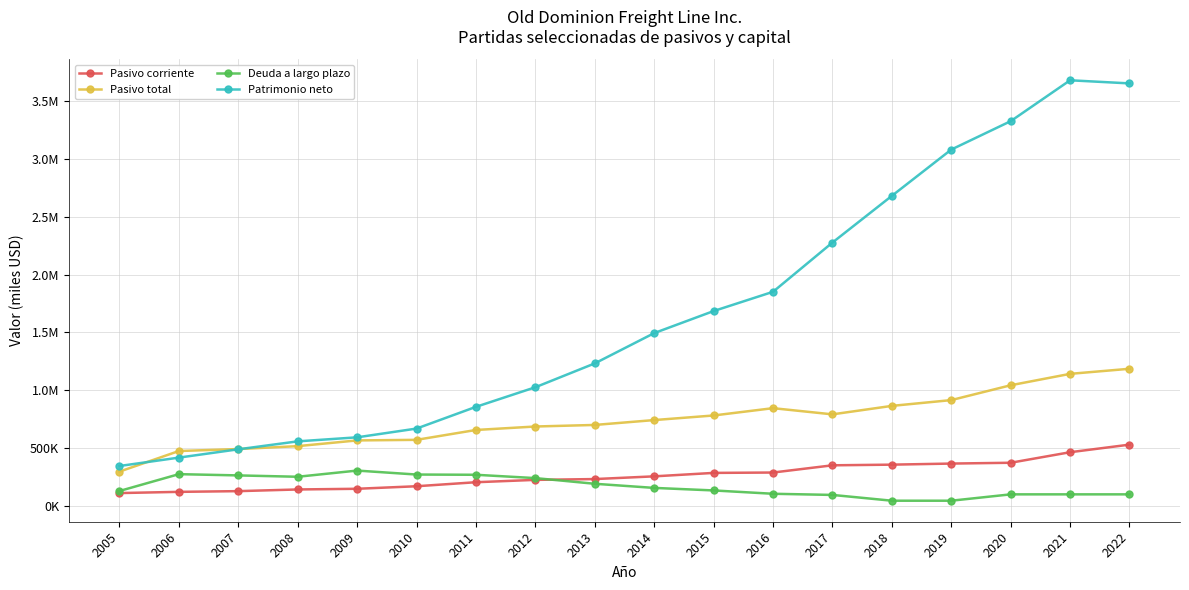

Is this an area chart (filled region under the line)?

No